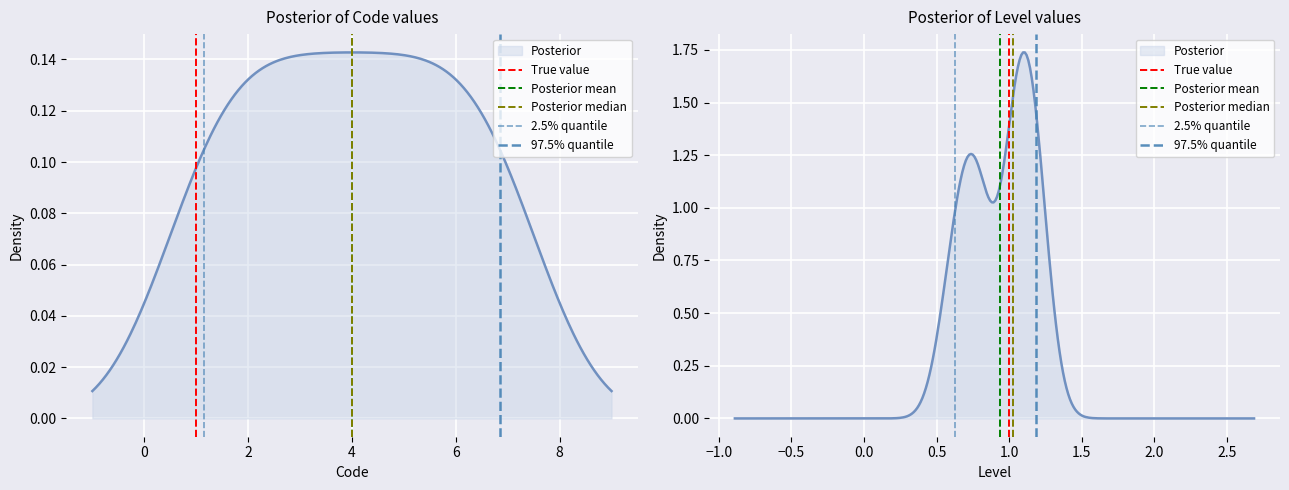

How many data points in Posterior median are less than 1?

1